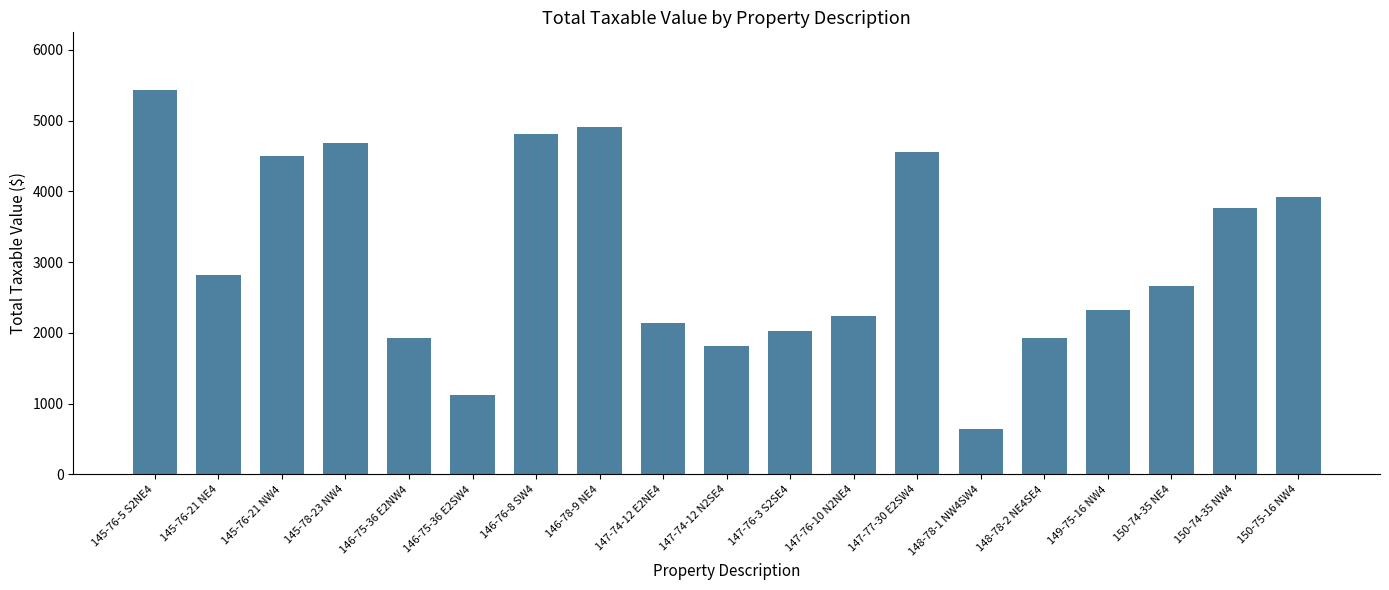

Between 146-76-8 SW4 and 150-75-16 NW4, which is larger?

146-76-8 SW4